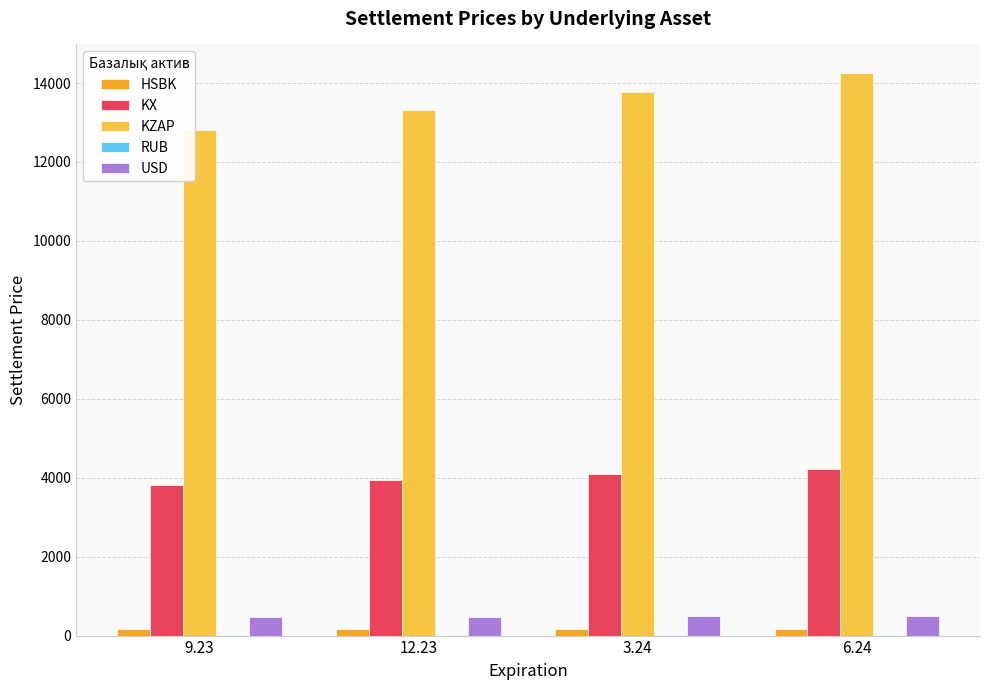

Which label corresponds to the smallest value in the chart?

9.23